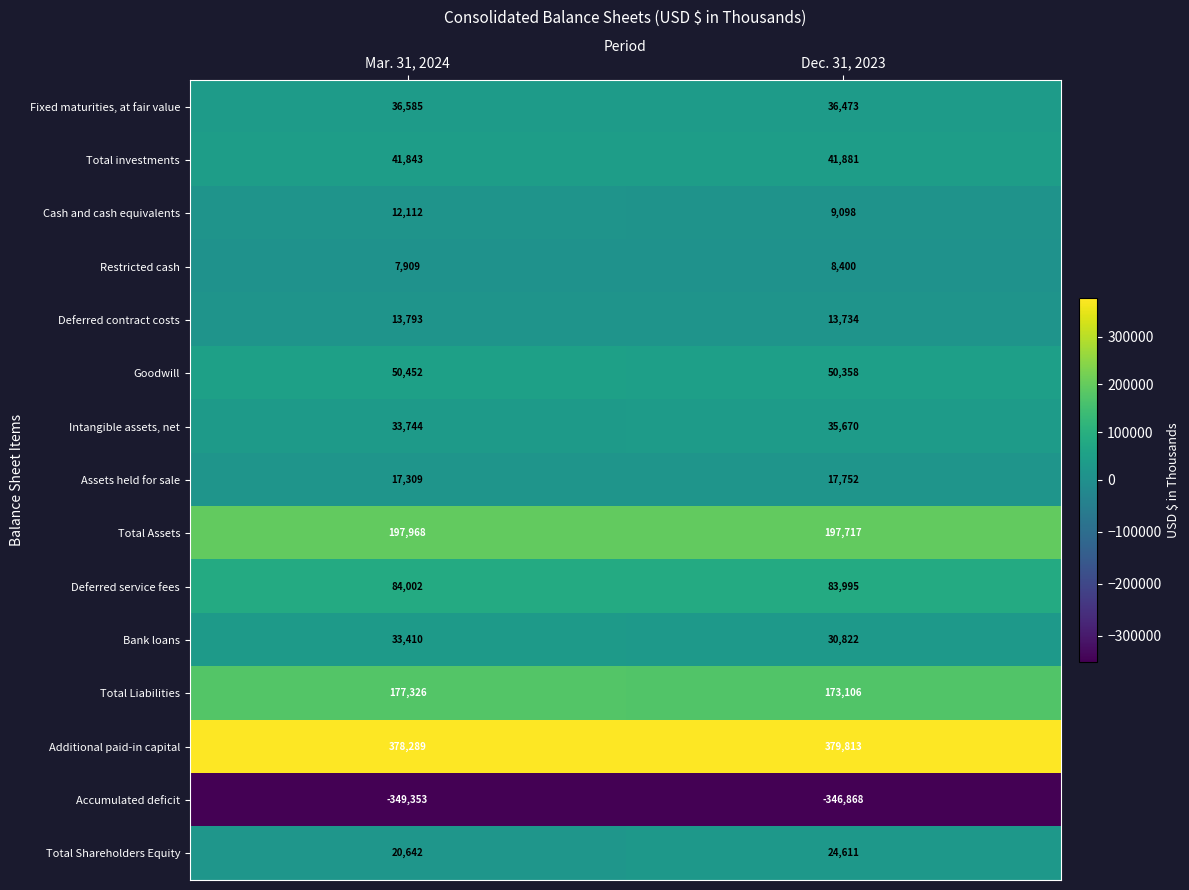

What is the difference between the maximum and minimum values in the Total Liabilities series?

4220